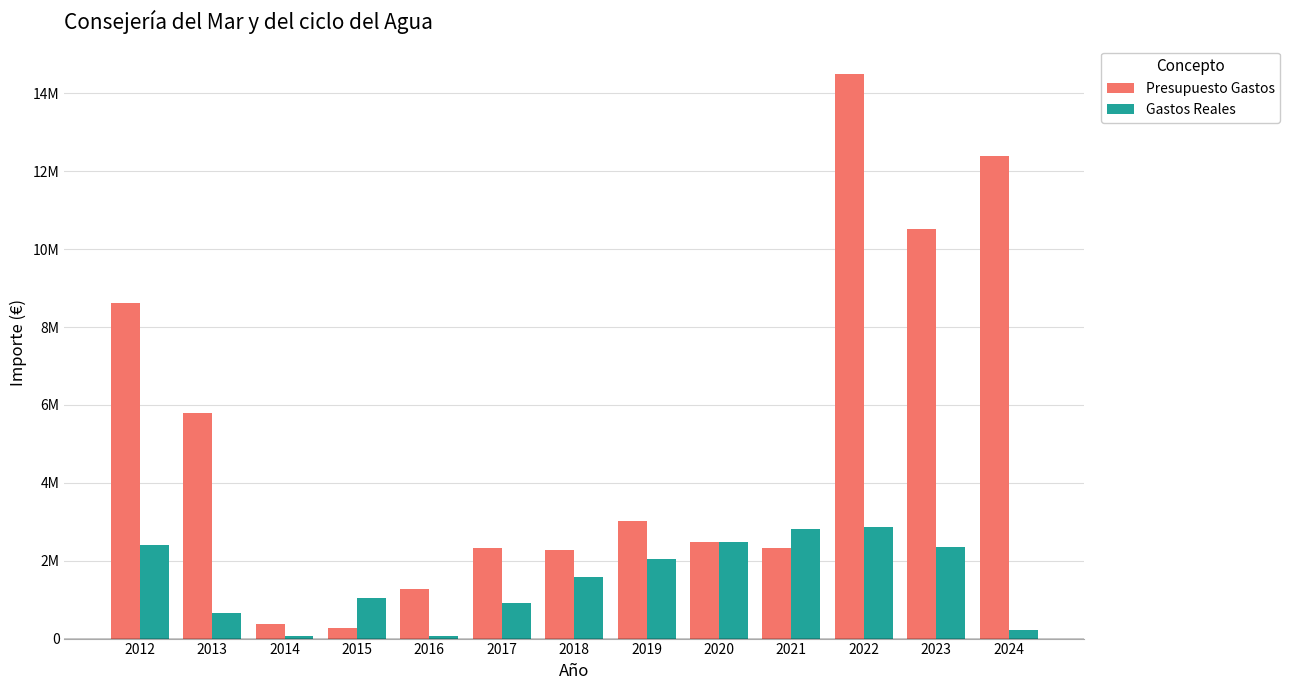

What is the value of the Presupuesto Gastos bar at the 11th from the left?

14496378.0